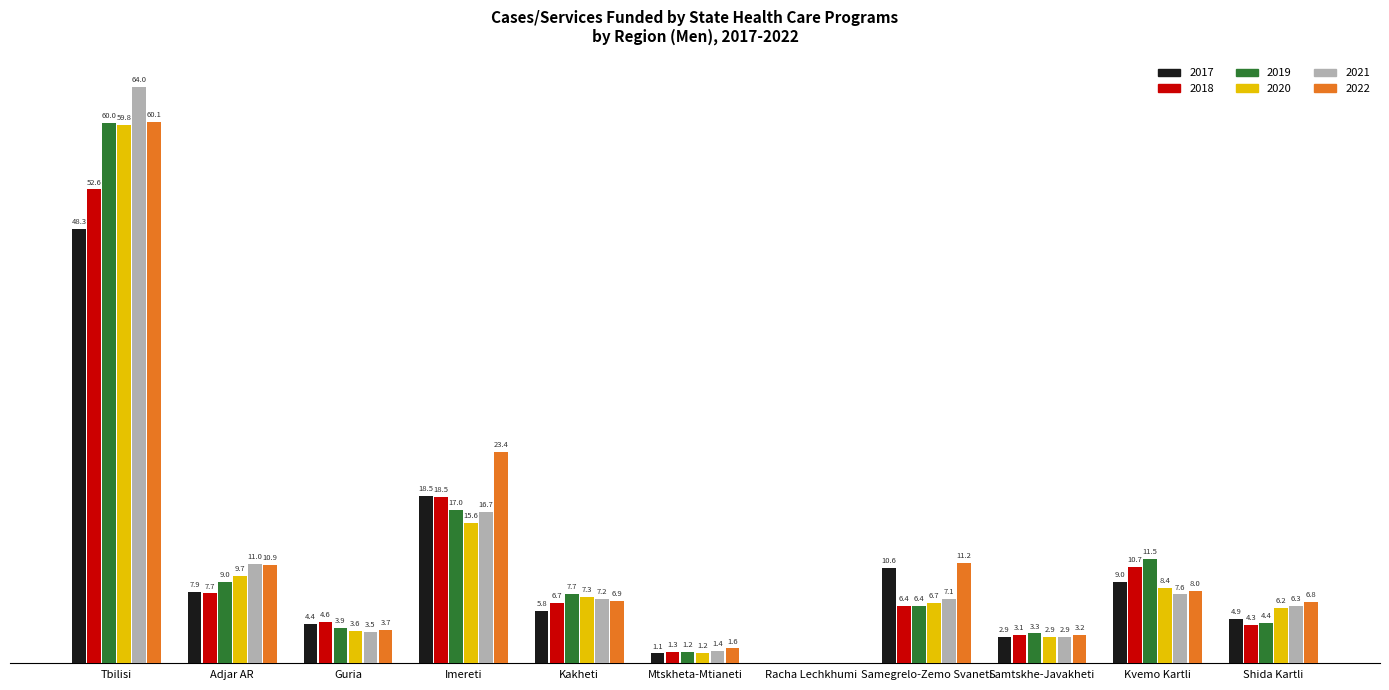

Where is 2017 nearest to the value 24?

Imereti